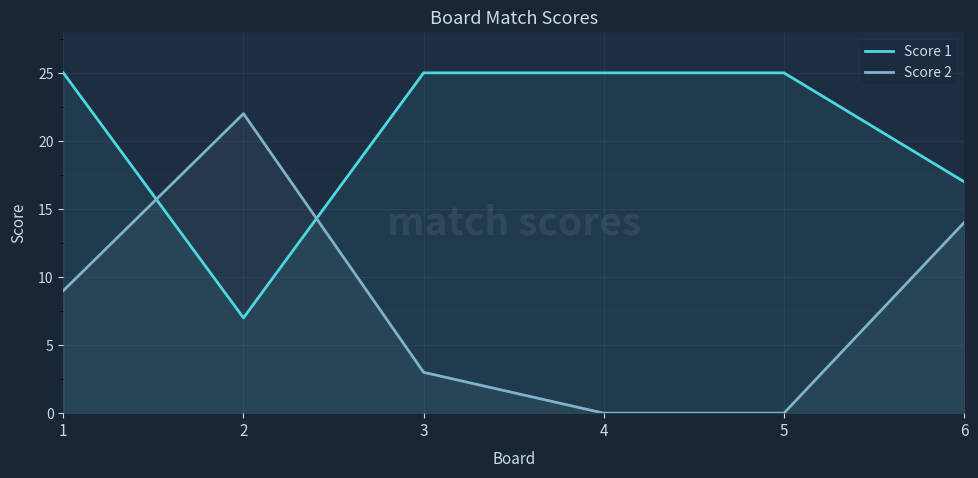

Where is the first local minimum for Score 1?

2